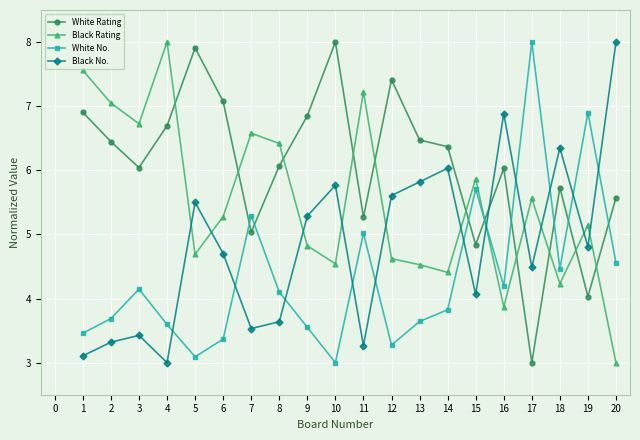

Rank the series by their average value, from lowest to highest.

White No., Black No., Black Rating, White Rating